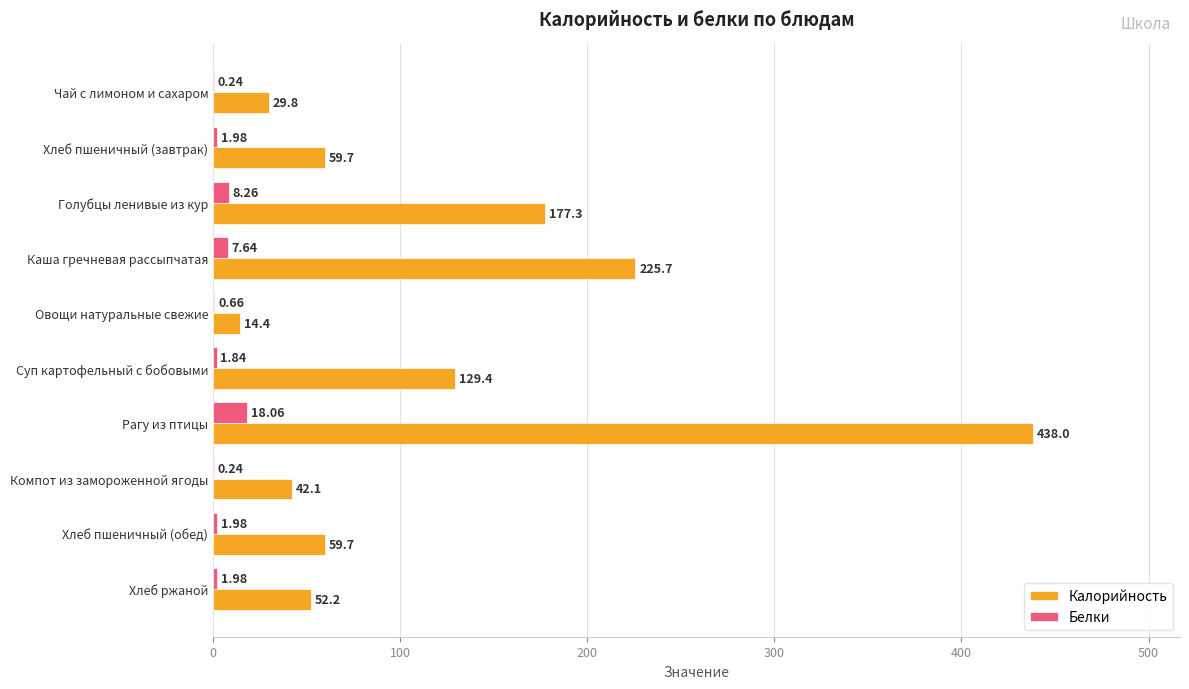

Where is Белки nearest to the value 9?

Голубцы ленивые из кур